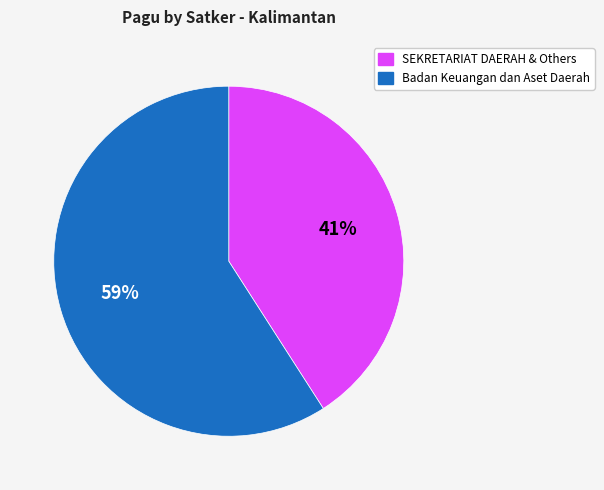

To the nearest percent, what is the difference between the largest and smallest slice percentages?

18%